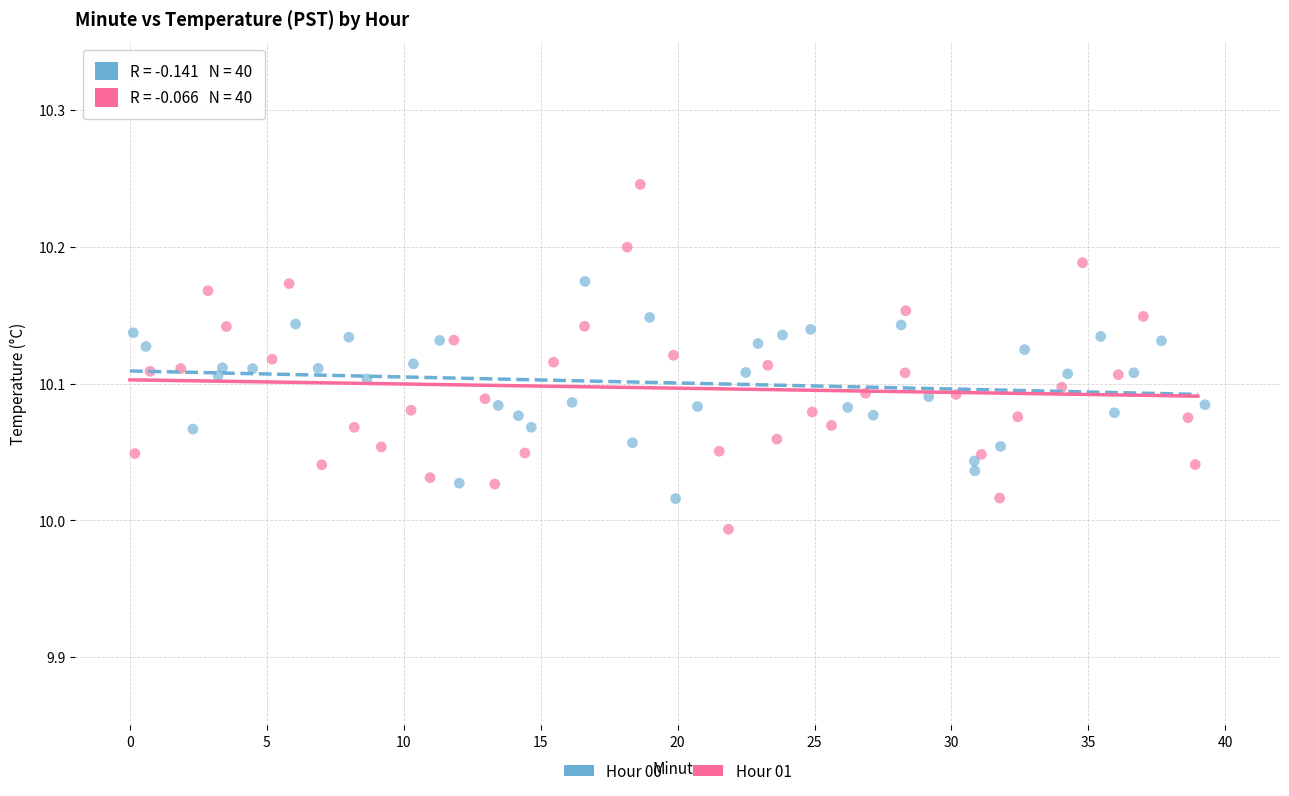

Which series contains the highest Y value?

Hour 01